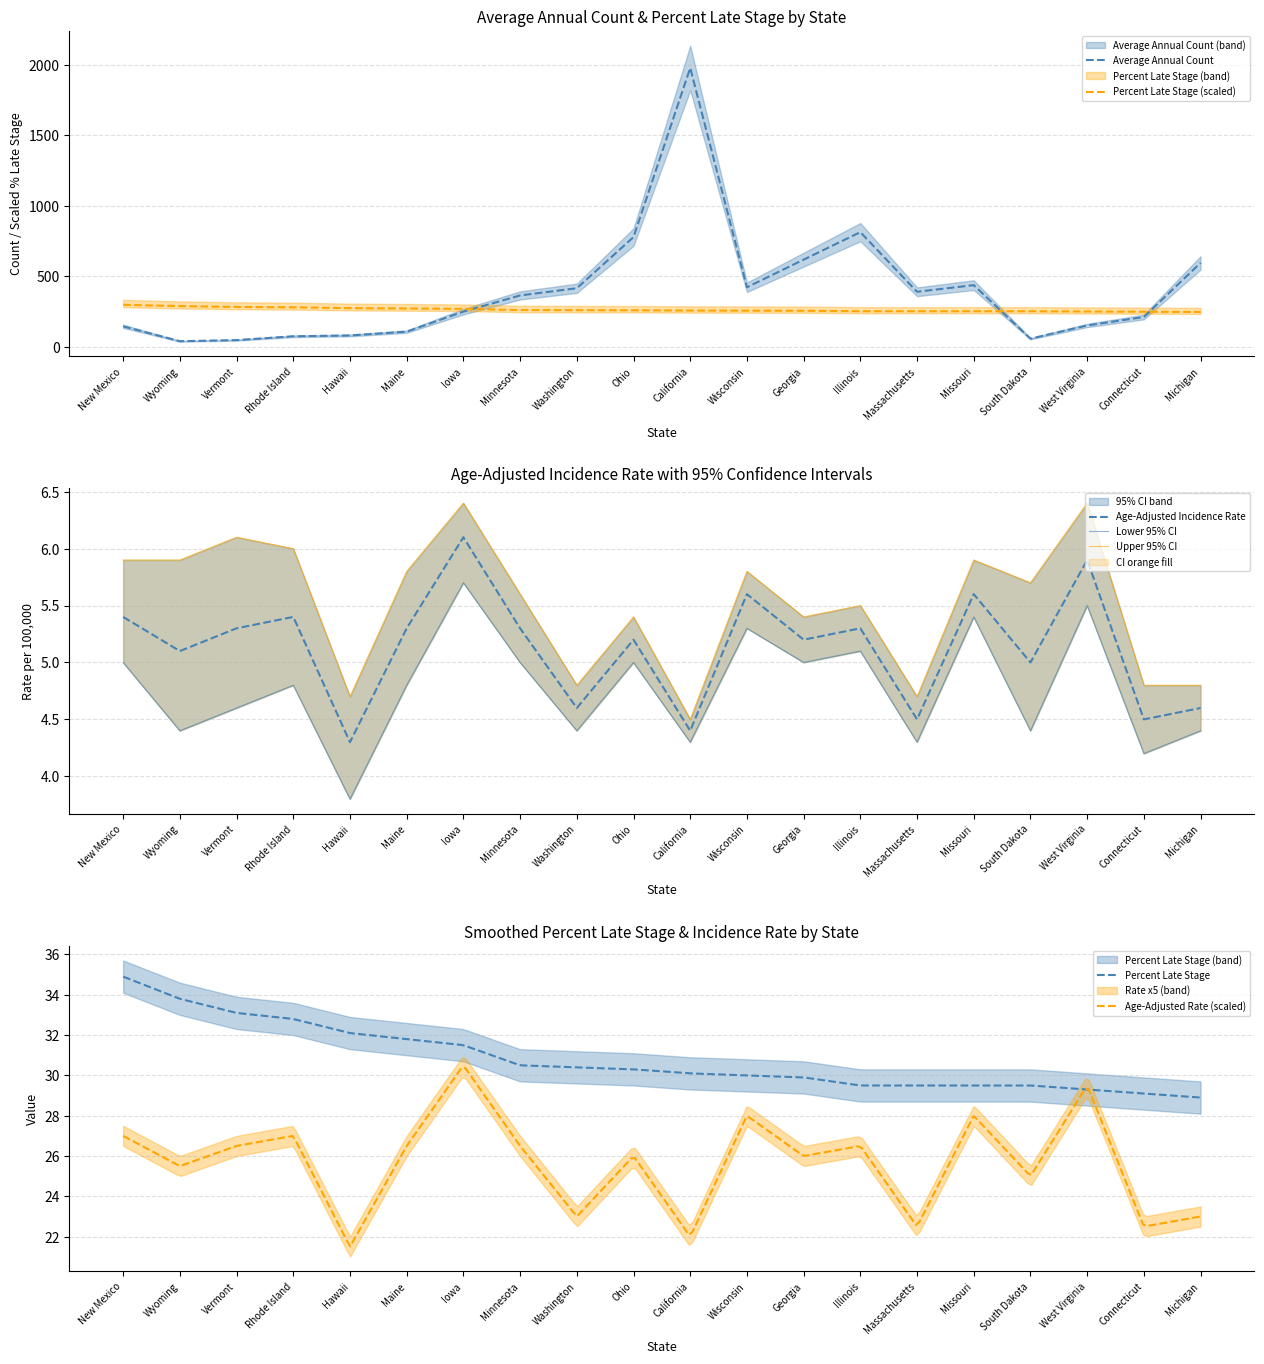

Rank the categories by Percent Late Stage value from lowest to highest.

Michigan, Connecticut, West Virginia, Illinois, Massachusetts, Missouri, South Dakota, Georgia, Wisconsin, California, Ohio, Washington, Minnesota, Iowa, Maine, Hawaii, Rhode Island, Vermont, Wyoming, New Mexico